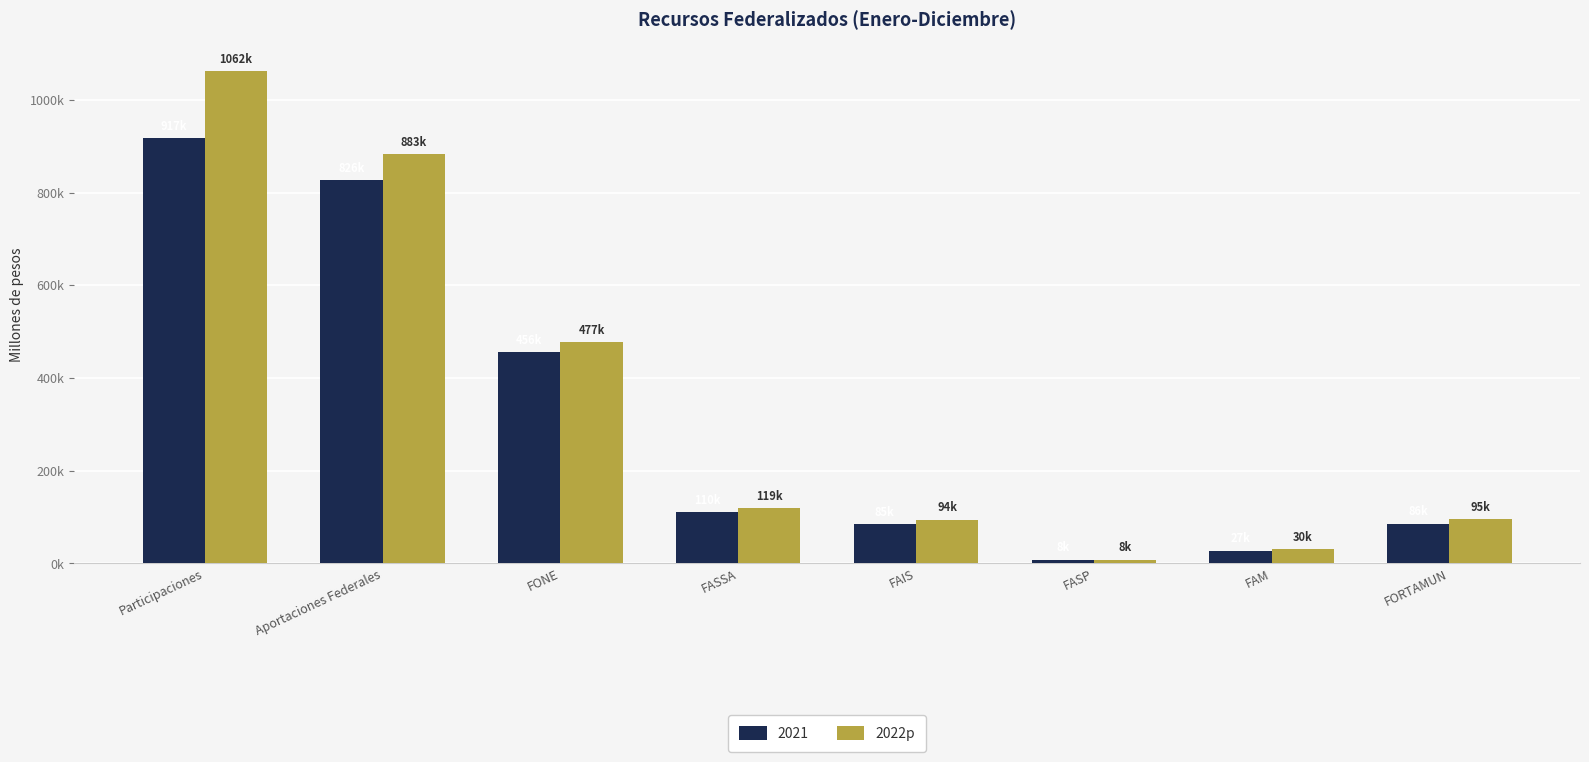

What is the label of the 5th bar from the right?

FASSA